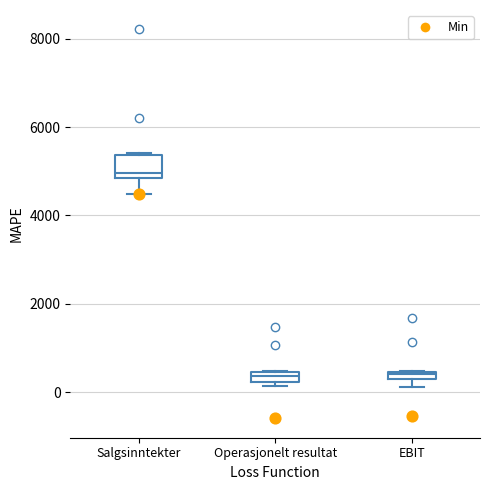

Which box's median line is the highest?

Salgsinntekter